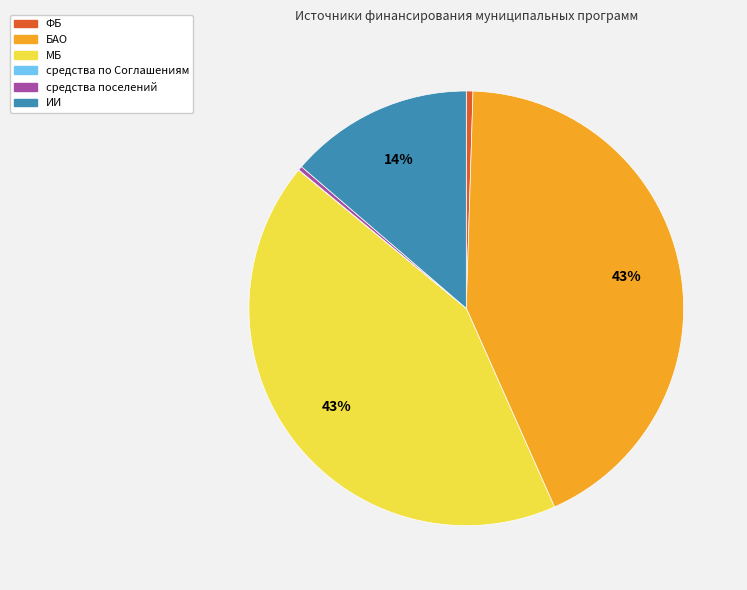

Does БАО account for over 50% of the chart?

No